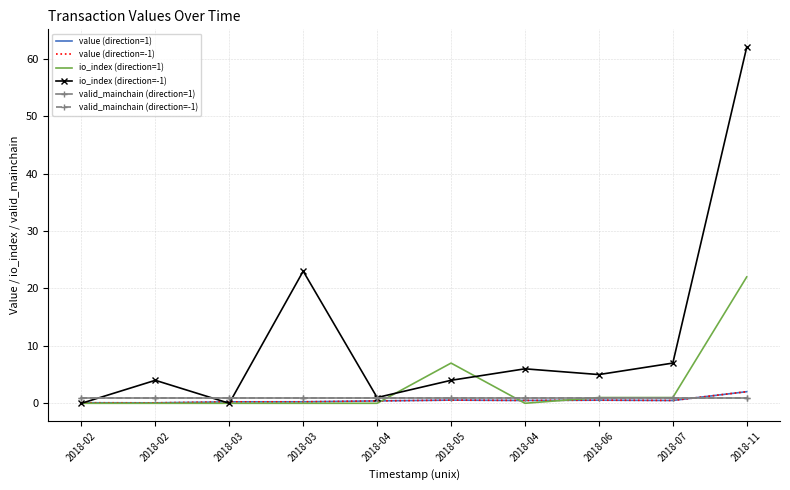

Reading left to right, what are all the values shown in this chart?

value (direction=1): 2018-02=0.1	2018-02=0.1	2018-03=0.3	2018-03=0.3	2018-04=0.4	2018-05=0.6	2018-04=0.5	2018-06=0.5	2018-07=0.5	2018-11=2.0
value (direction=-1): 2018-02=0.1	2018-02=0.1	2018-03=0.3	2018-03=0.3	2018-04=0.4	2018-05=0.6	2018-04=0.5	2018-06=0.5	2018-07=0.5	2018-11=2.0
io_index (direction=1): 2018-02=0.0	2018-02=0.0	2018-03=0.0	2018-03=0.0	2018-04=0.0	2018-05=7.0	2018-04=0.0	2018-06=1.0	2018-07=1.0	2018-11=22.0
io_index (direction=-1): 2018-02=0.0	2018-02=4.0	2018-03=0.0	2018-03=23.0	2018-04=1.0	2018-05=4.0	2018-04=6.0	2018-06=5.0	2018-07=7.0	2018-11=62.0
valid_mainchain (direction=1): 2018-02=1.0	2018-02=1.0	2018-03=1.0	2018-03=1.0	2018-04=1.0	2018-05=1.0	2018-04=1.0	2018-06=1.0	2018-07=1.0	2018-11=1.0
valid_mainchain (direction=-1): 2018-02=1.0	2018-02=1.0	2018-03=1.0	2018-03=1.0	2018-04=1.0	2018-05=1.0	2018-04=1.0	2018-06=1.0	2018-07=1.0	2018-11=1.0